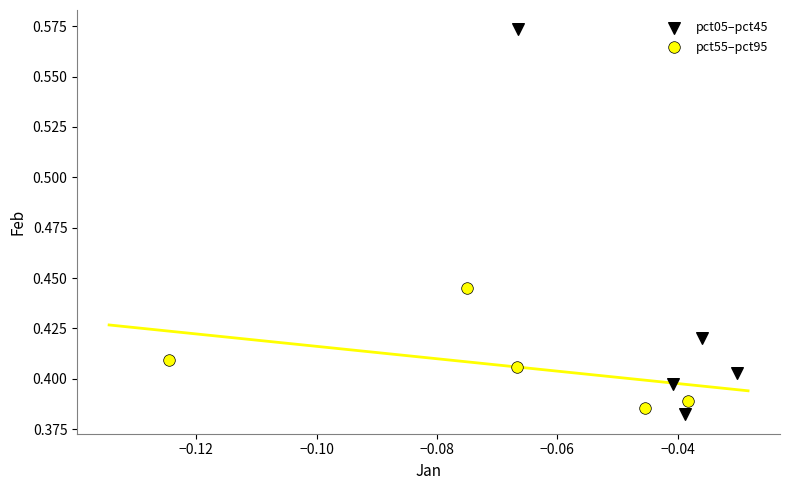

Which series contains the highest Y value?

pct05–pct45